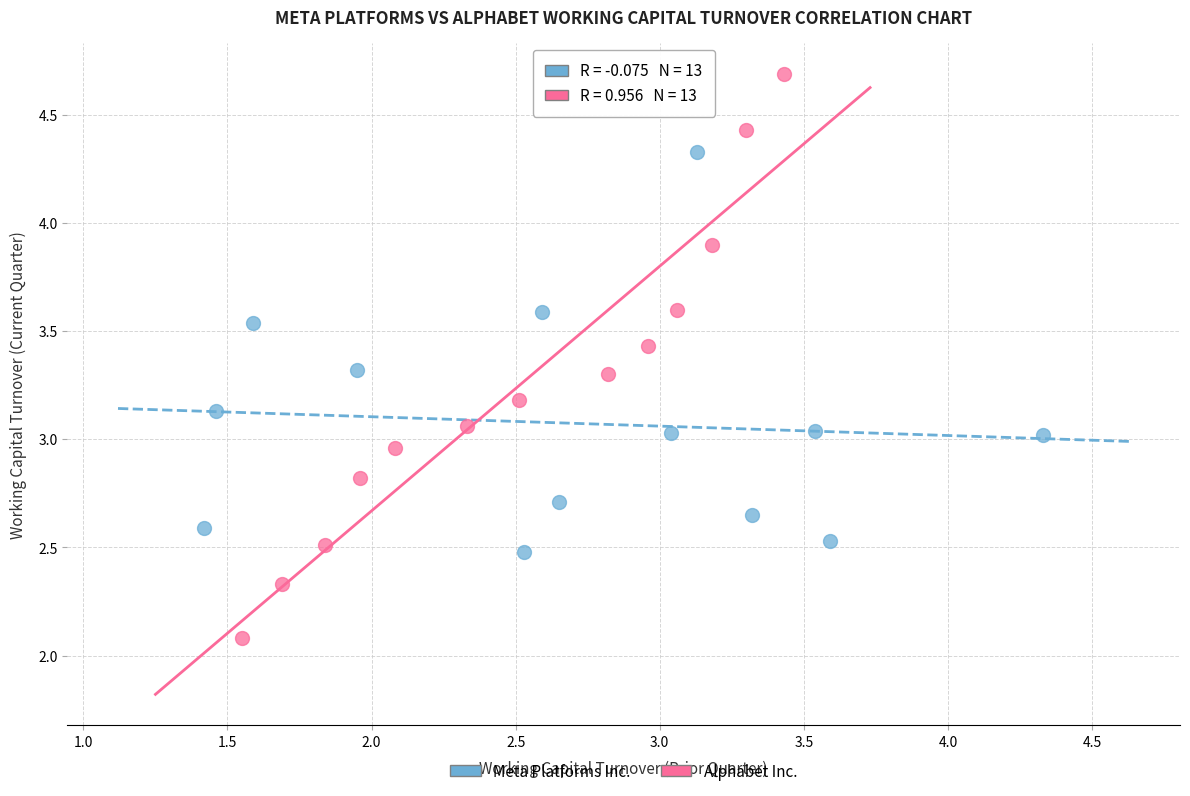

Which series reaches the minimum Y coordinate?

Alphabet Inc.